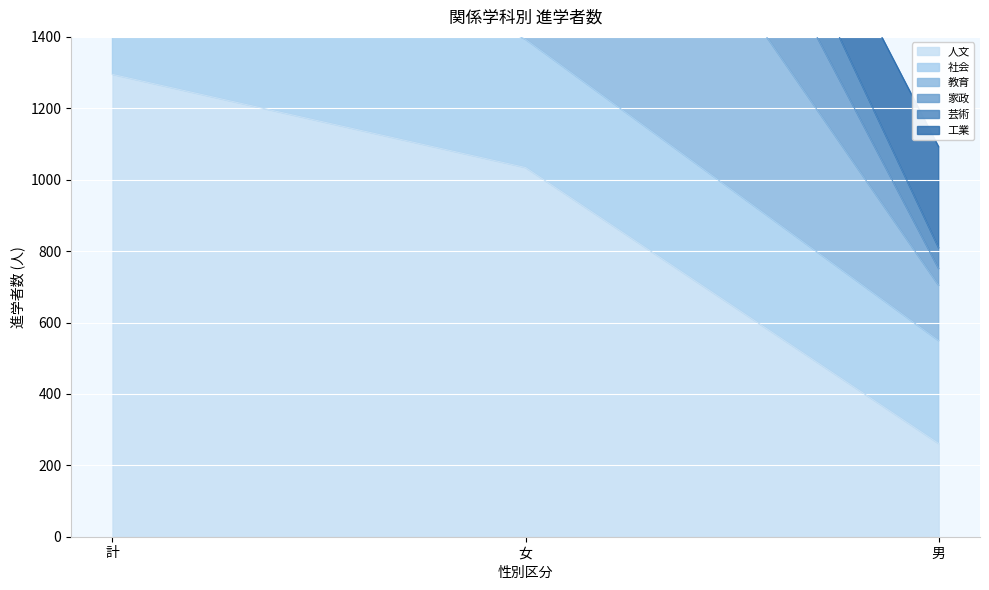

Is the value of 教育 at 計 greater than the value of 芸術 at 男?

Yes